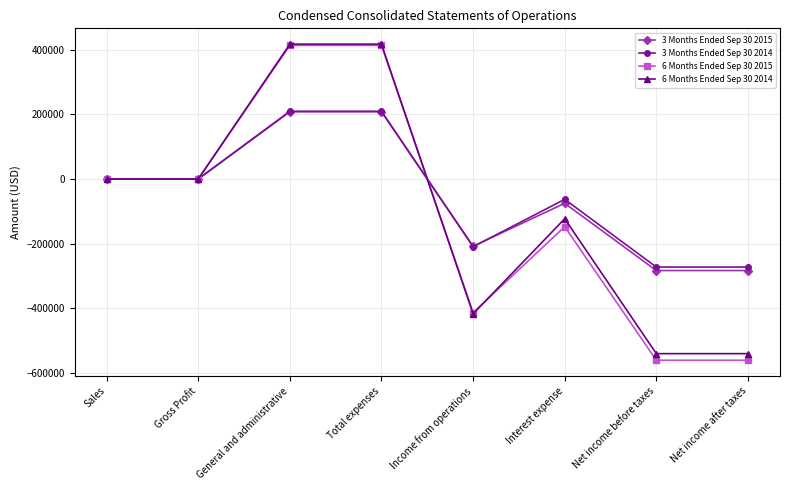

True or false: 3 Months Ended Sep 30 2015 has a value of -243188 at Gross Profit.

False